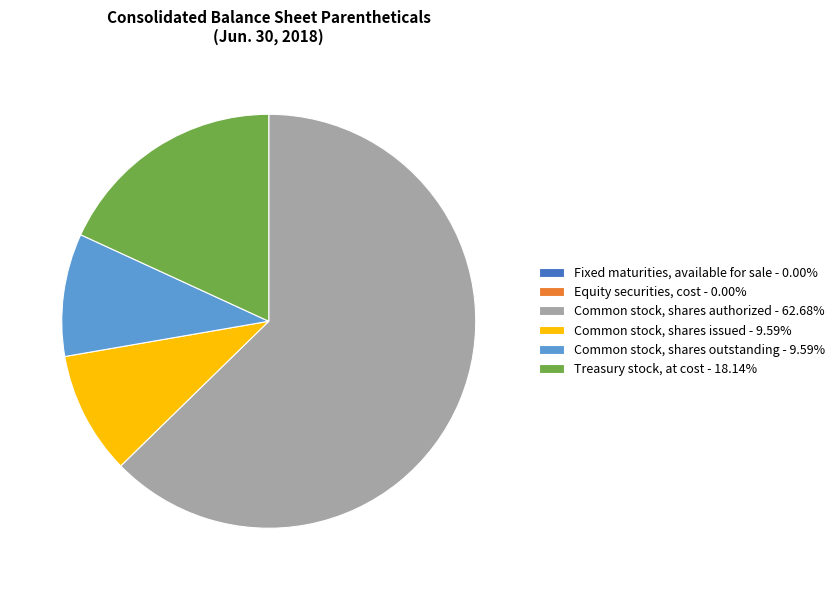

Is there any slice that represents more than half of the pie?

Yes